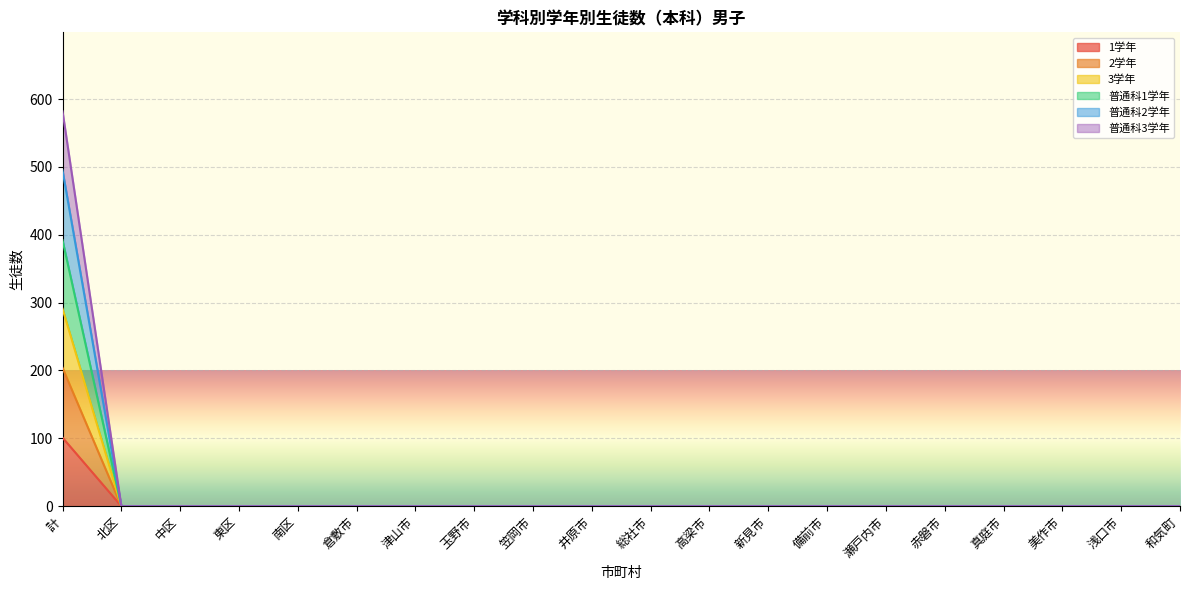

Does the chart display data point markers on the line(s)?

No